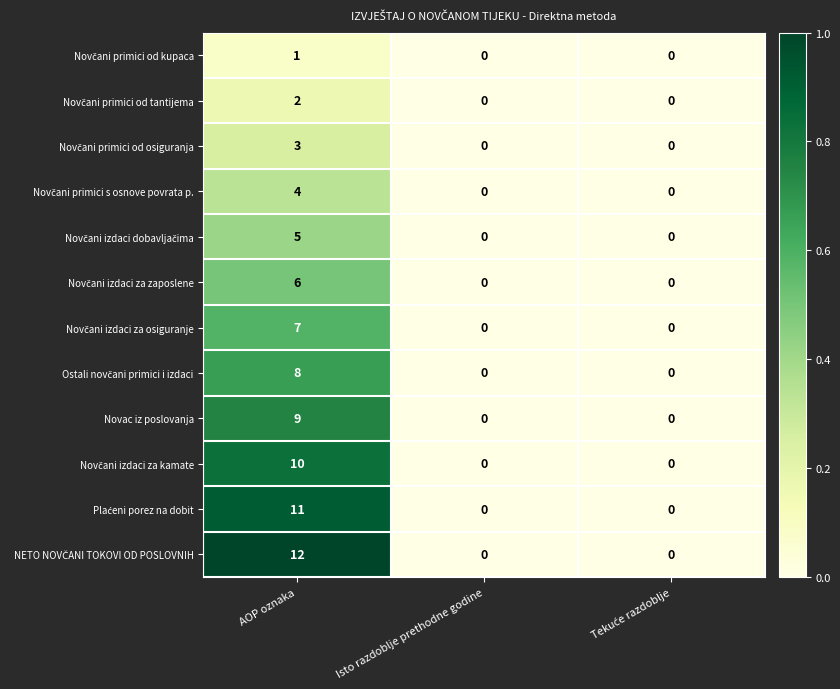

Is it true that Novac iz poslovanja equals -6 at Isto razdoblje prethodne godine?

False